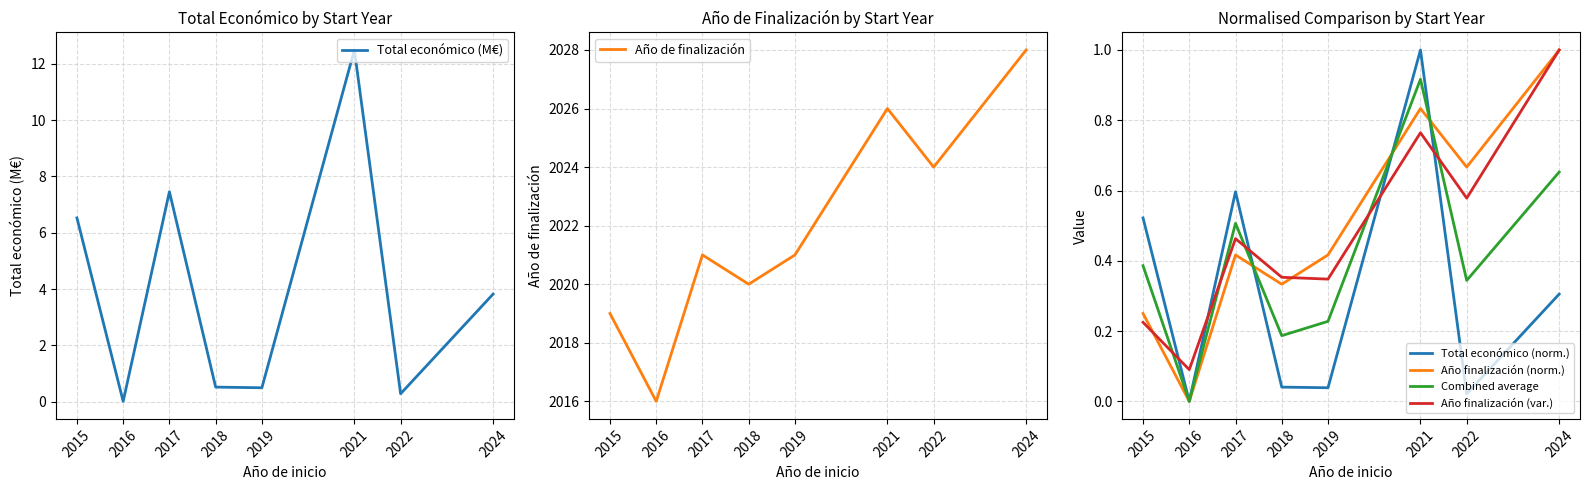

Which has a higher value, 2015 or 2018?

2015